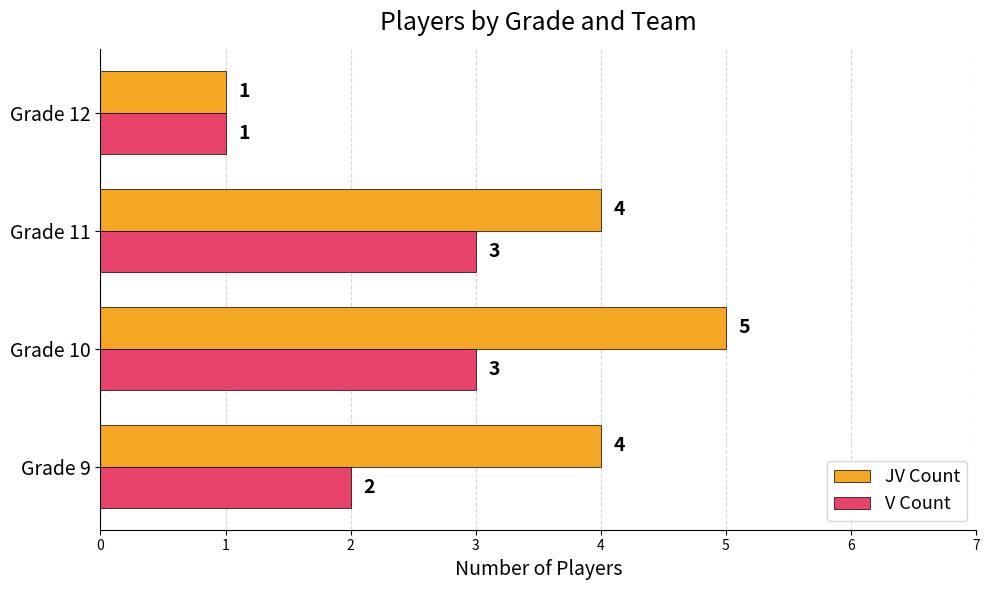

Which series has the widest spread of values?

JV Count